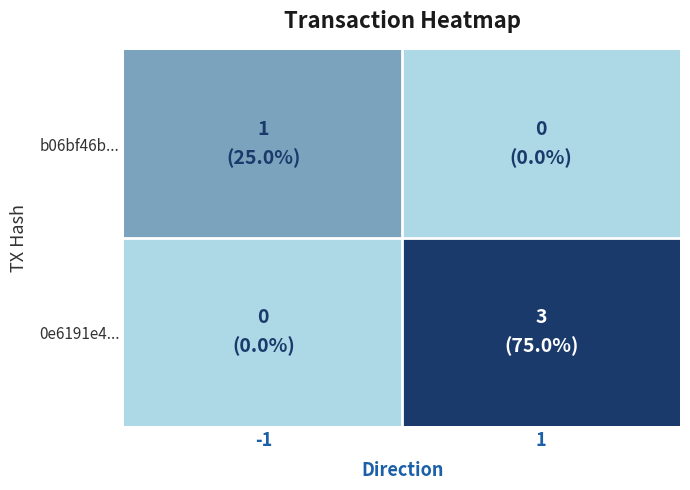

Reading left to right, what are all the values shown in this chart?

b06bf46b...: -1=1	1=0
0e6191e4...: -1=0	1=3